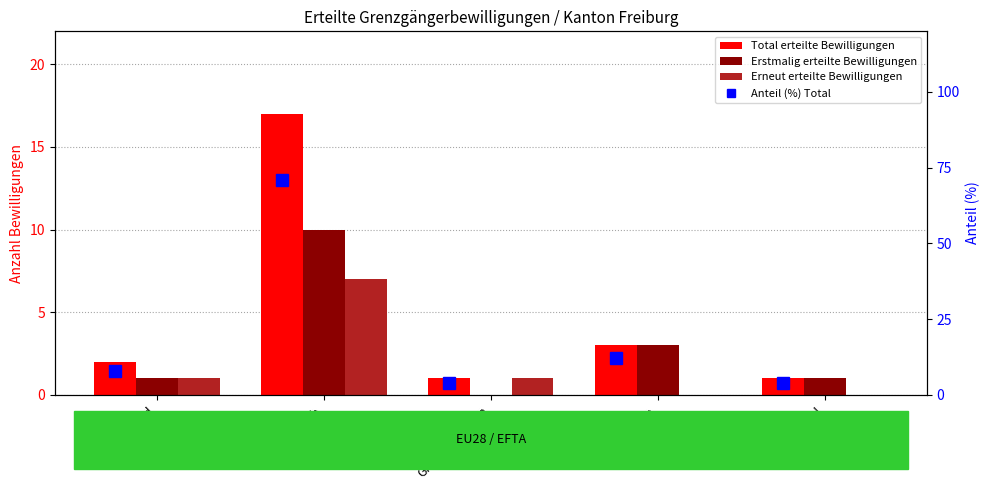

Reading right to left, list all the values displayed in this chart.

Total erteilte Bewilligungen: 1	3	1	17	2
Erstmalig erteilte Bewilligungen: 1	3	0	10	1
Erneut erteilte Bewilligungen: 0	0	1	7	1
Anteil (%) Total: 4	12	4	71	8